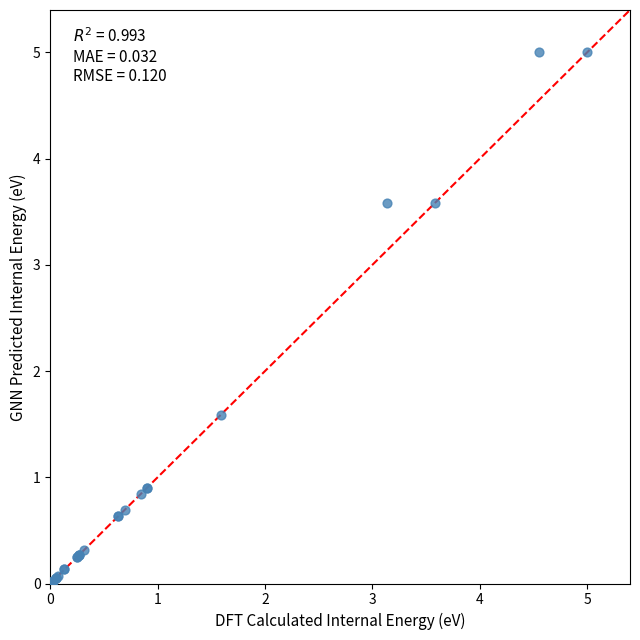

What Y value in the scatter plot is closest to 2?

1.6